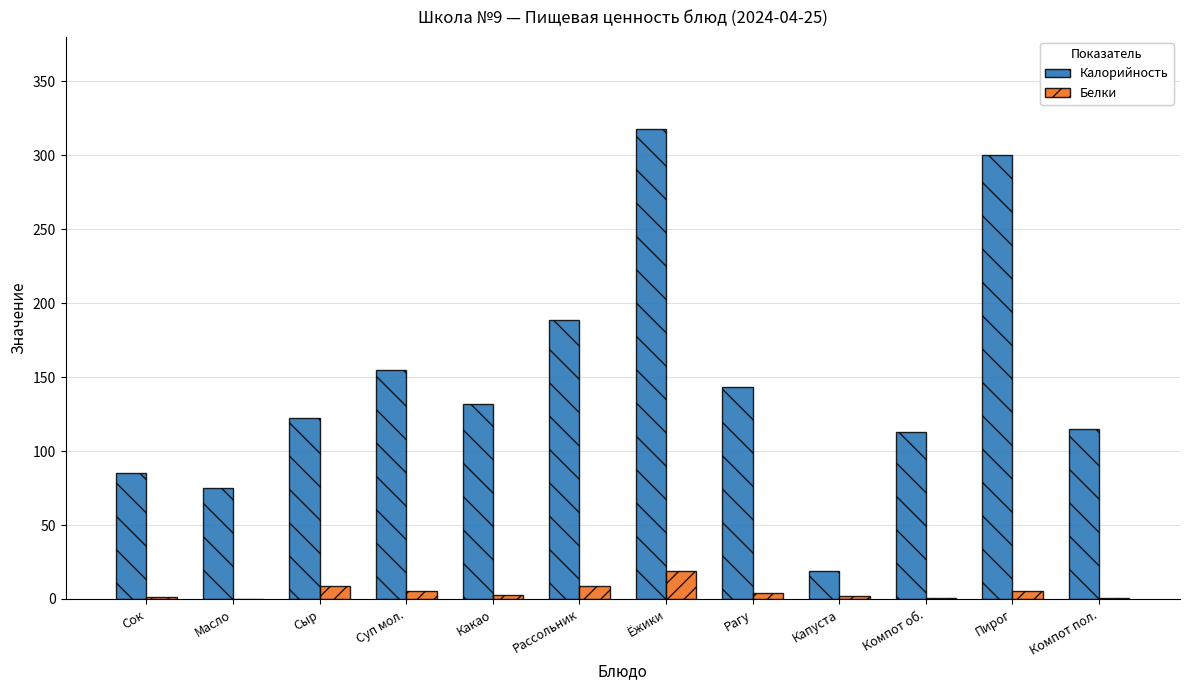

What is the sum of all Калорийность values?

1766.5